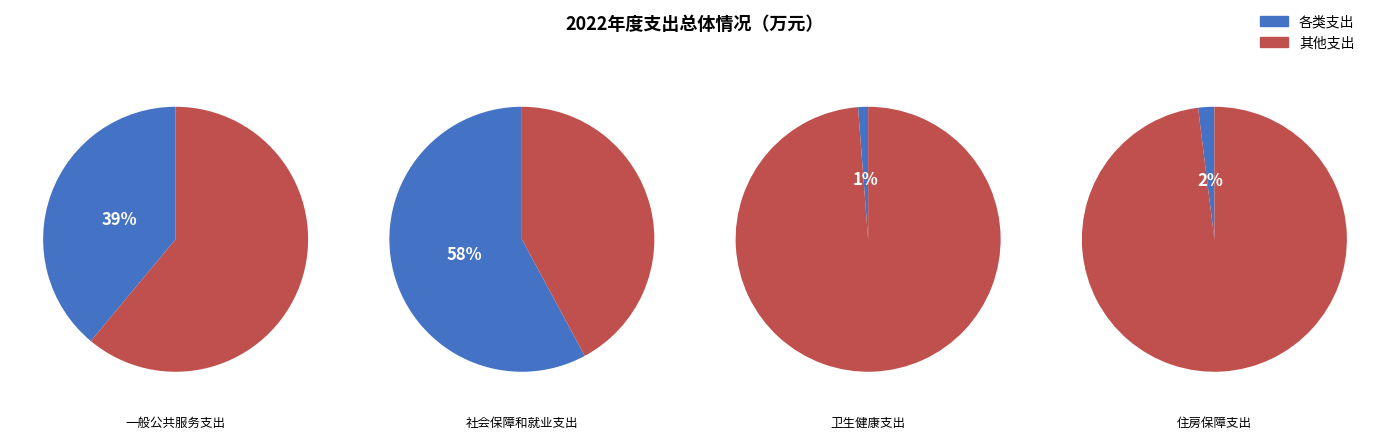

Do 卫生健康支出 and 社会保障和就业支出 together represent more than half of the pie?

Yes